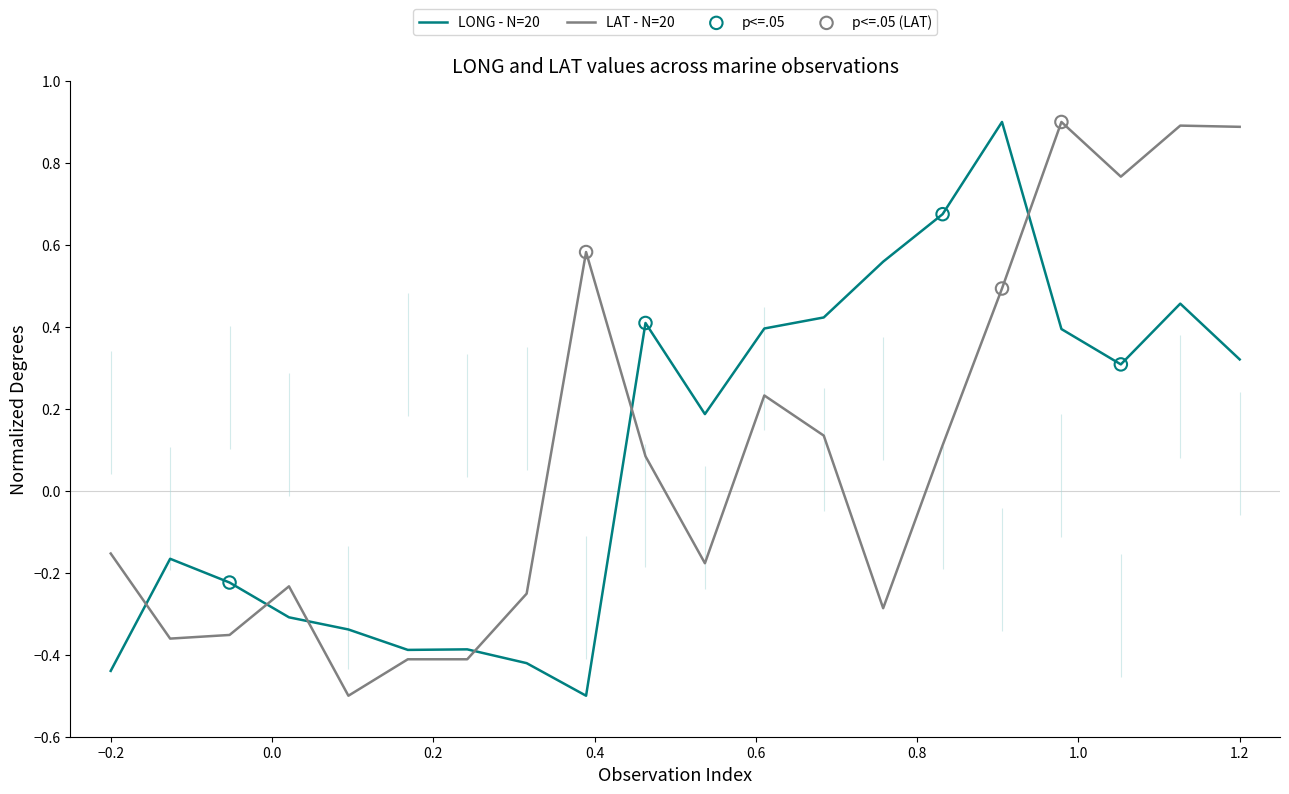

True or false: LONG - N=20 and LAT - N=20 intersect in this chart.

True